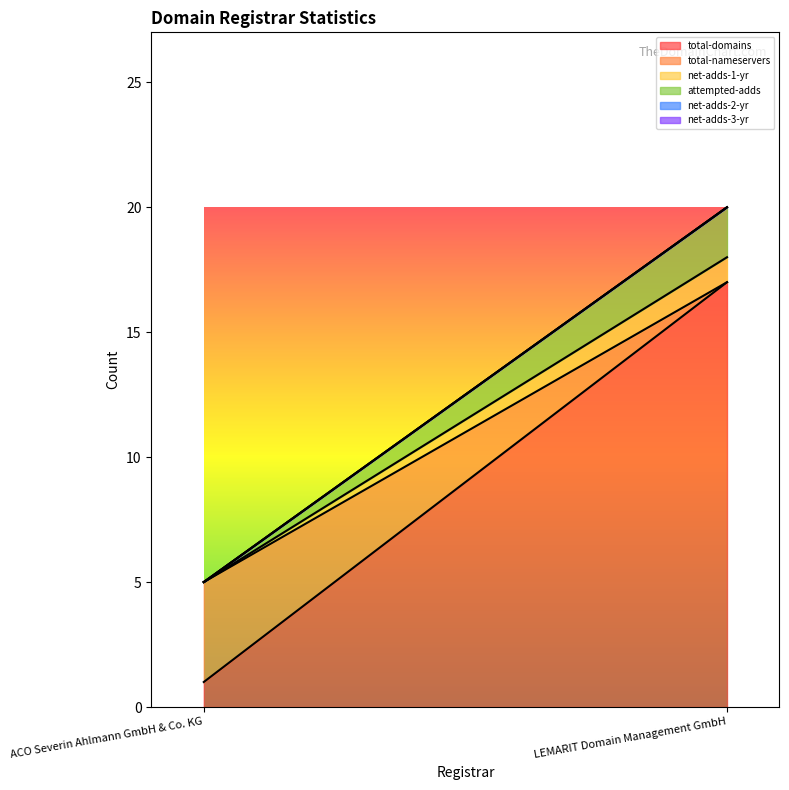

Which has a higher value, ACO Severin Ahlmann GmbH & Co. KG or LEMARIT Domain Management GmbH?

LEMARIT Domain Management GmbH